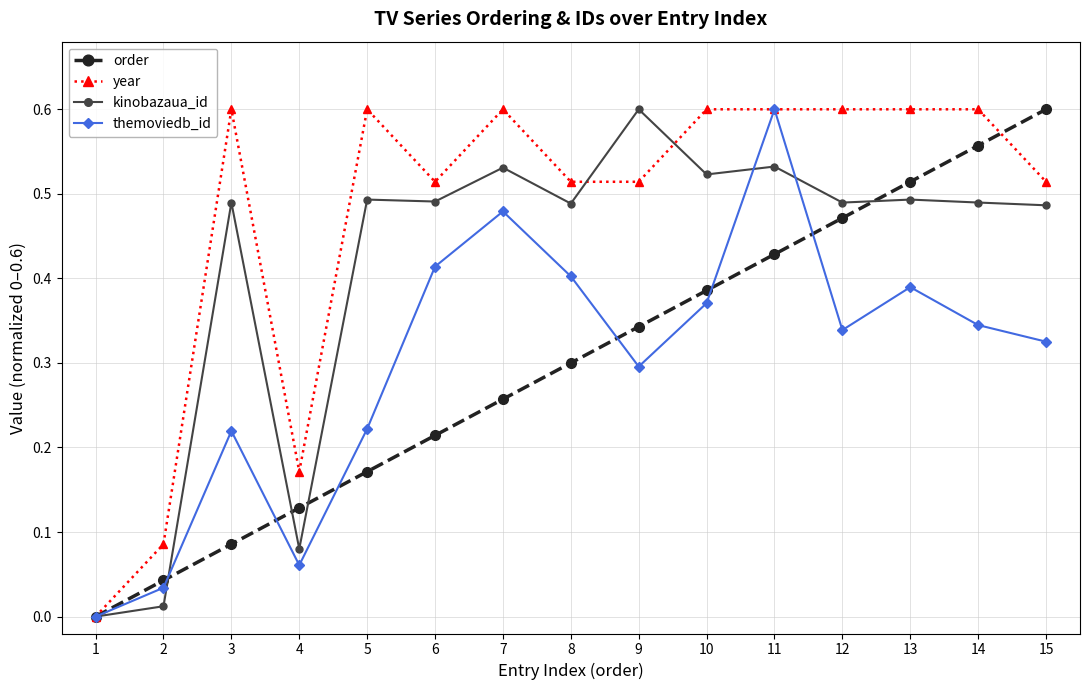

At which label is year closest to 0?

1